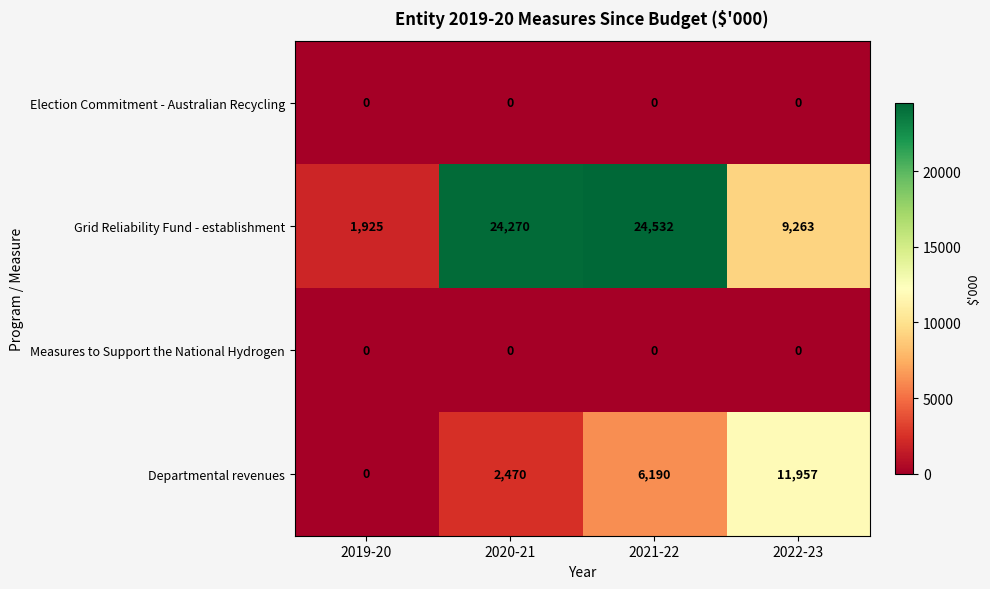

Reading left to right, transcribe all the data shown in this chart.

Election Commitment - Australian Recycling: 2019-20=0	2020-21=0	2021-22=0	2022-23=0
Grid Reliability Fund - establishment: 2019-20=1925	2020-21=24270	2021-22=24532	2022-23=9263
Measures to Support the National Hydrogen: 2019-20=0	2020-21=0	2021-22=0	2022-23=0
Departmental revenues: 2019-20=0	2020-21=2470	2021-22=6190	2022-23=11957